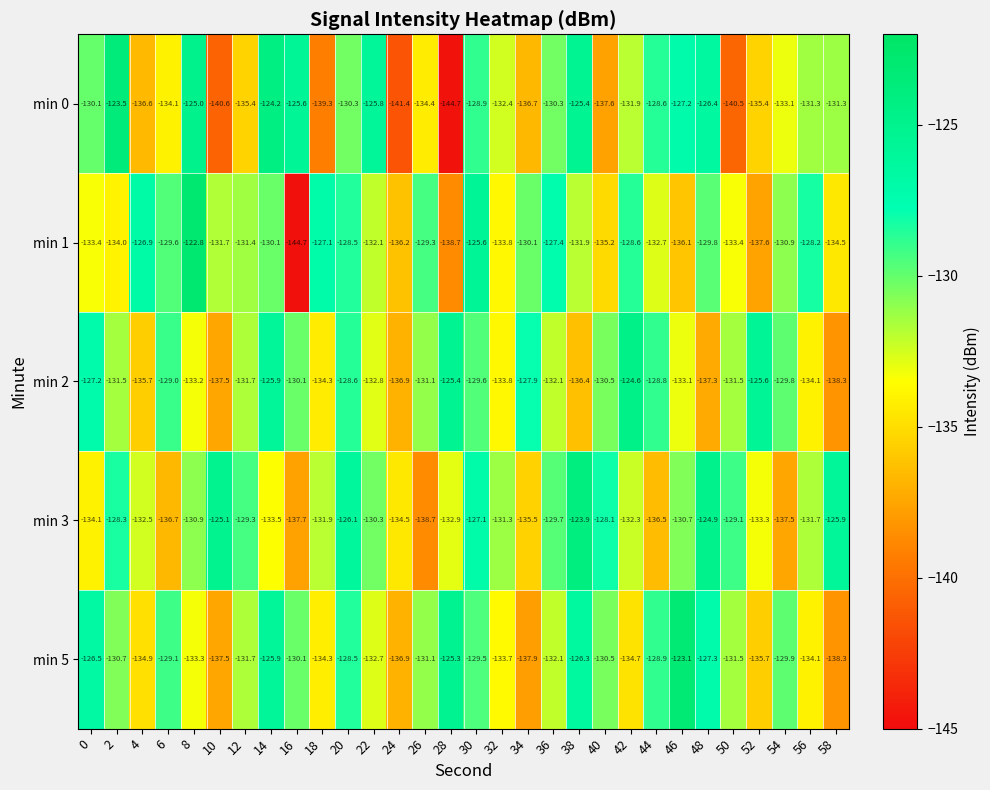

What is the spread (max minus min) of values at 42?

10.1